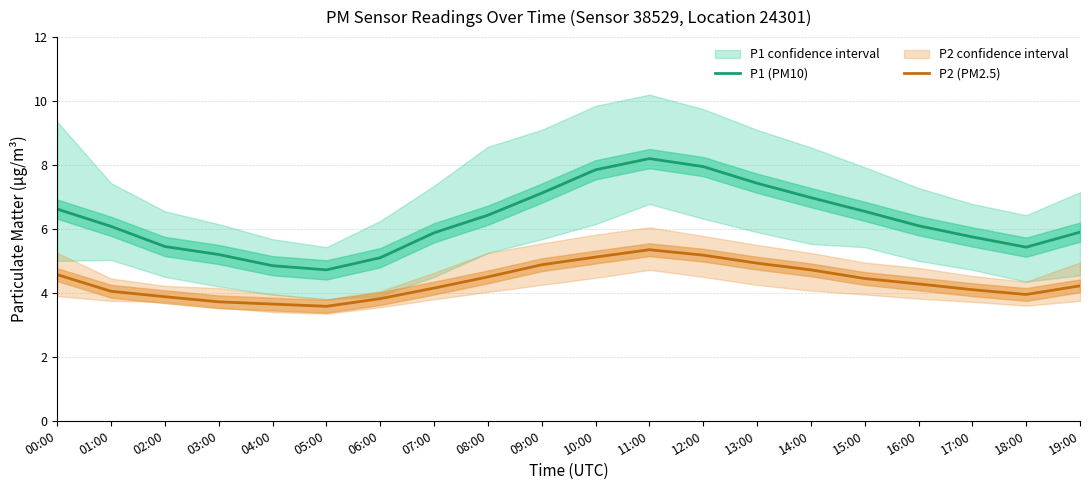

Is this an area chart (filled region under the line)?

No